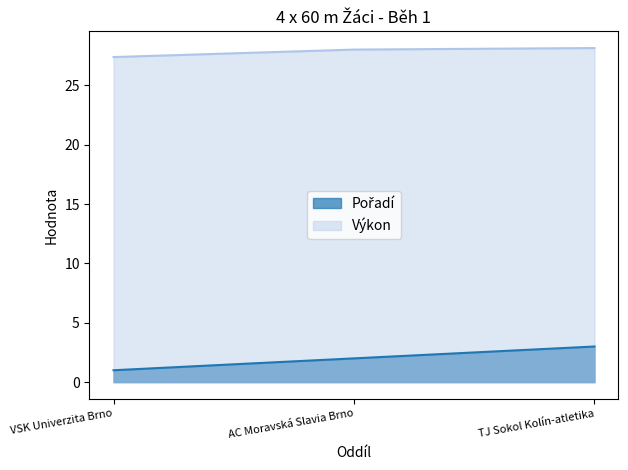

The value of Pořadí at TJ Sokol Kolín-atletika is 3.0. True or false?

True